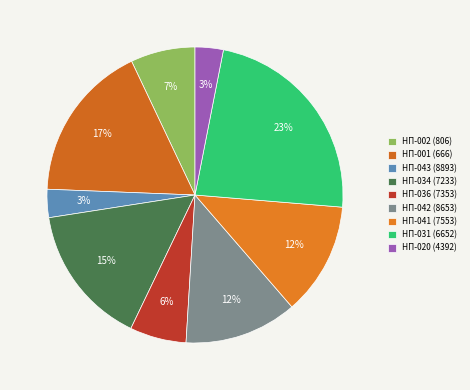

Which slice is the largest?

ΗΠ-031 (6652)